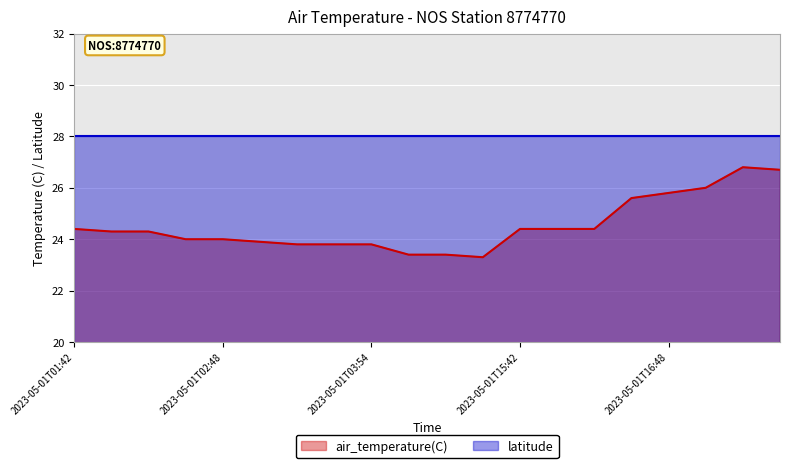

The value of latitude at 2023-05-01T01:42 is 28.0. True or false?

True